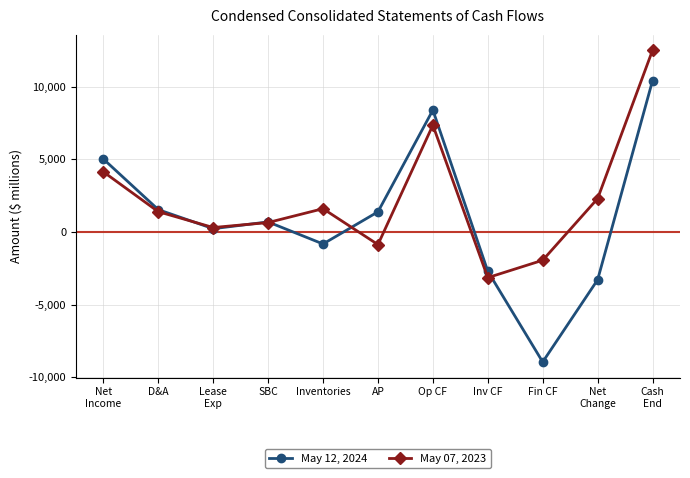

List the labels in order of May 07, 2023 value, smallest first.

Inv CF, Fin CF, AP, Lease
Exp, SBC, D&A, Inventories, Net
Change, Net
Income, Op CF, Cash
End